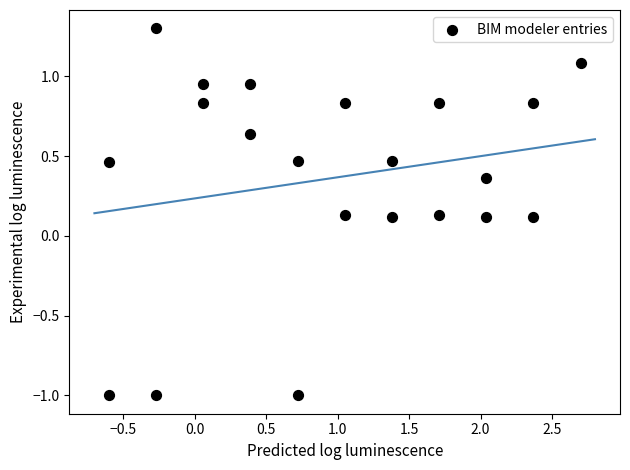

What is the range of Y values (max minus min)?

2.3